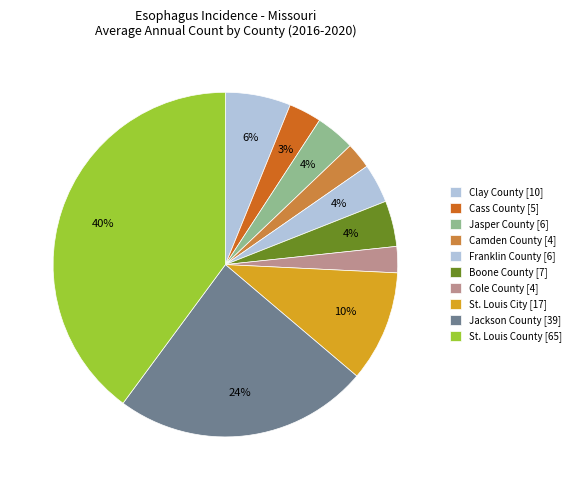

Count the number of slices in the pie.

10